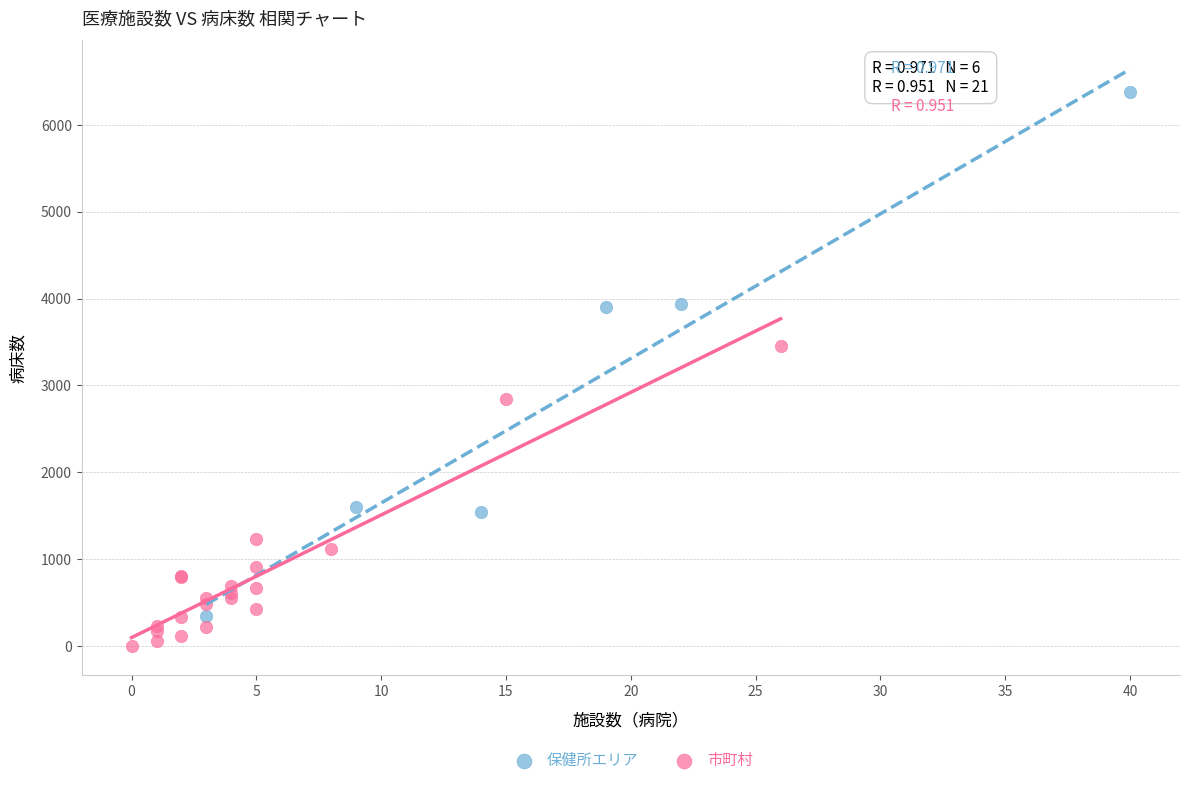

Which series reaches the maximum Y coordinate?

保健所エリア